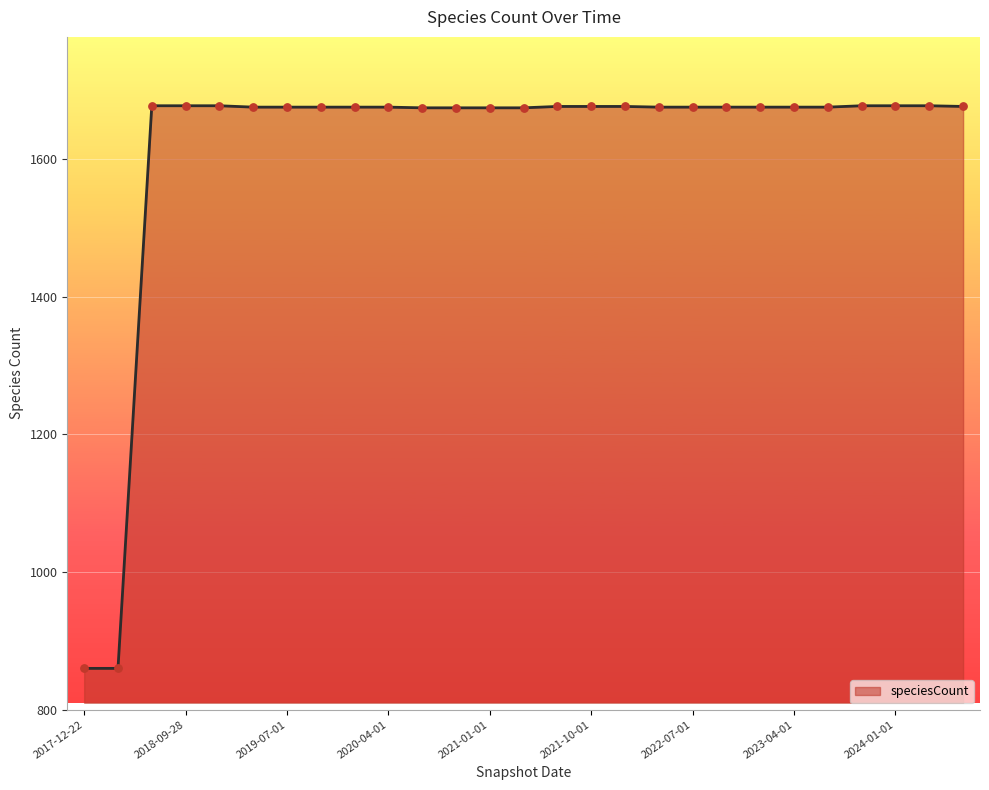

What is the greatest value displayed?

1677